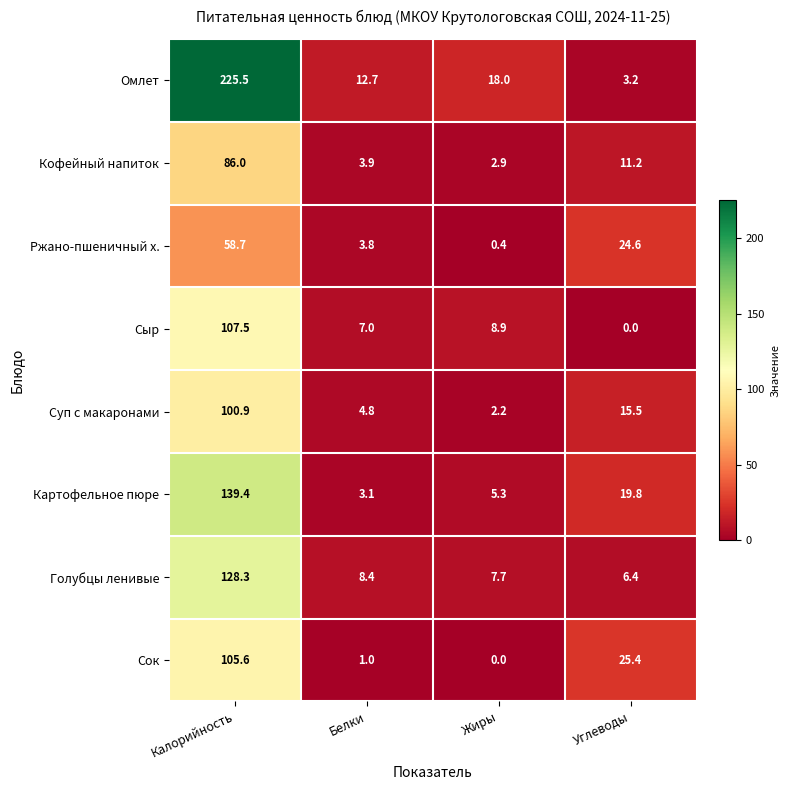

Which series has the largest range (max minus min)?

Омлет